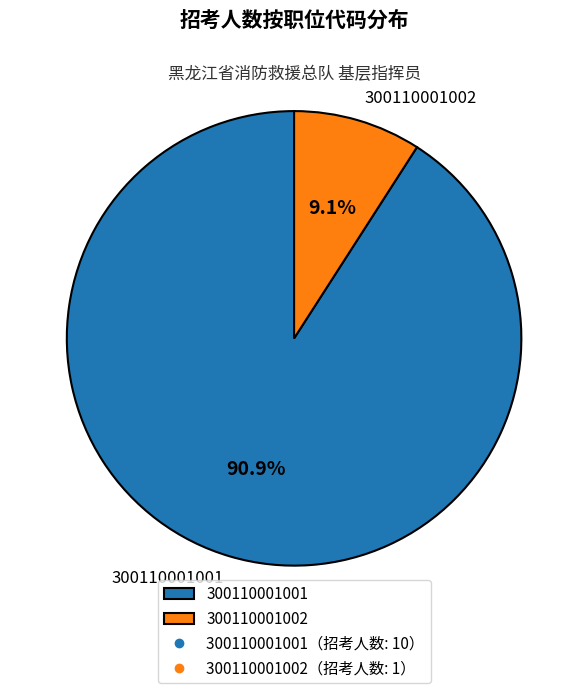

Combined, what portion of the pie is 300110001001 and 300110001002?

100.0%